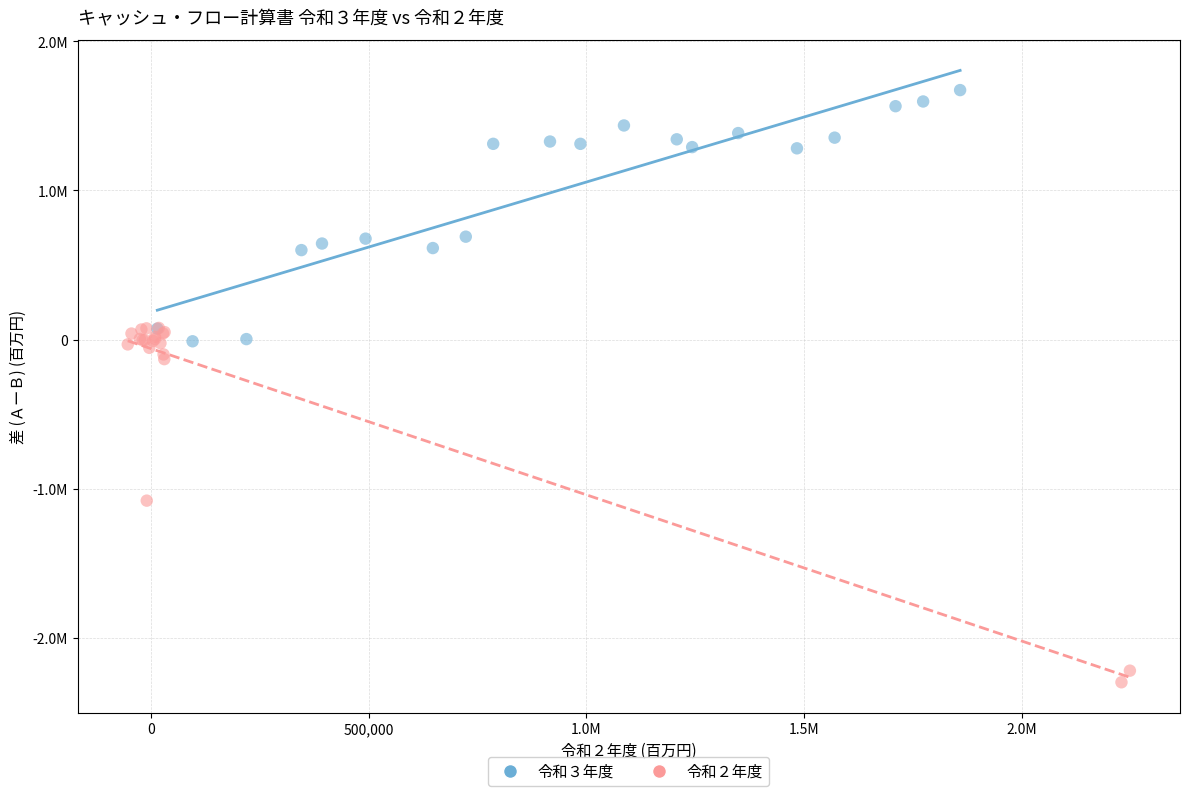

Which series contains the lowest Y value?

令和２年度